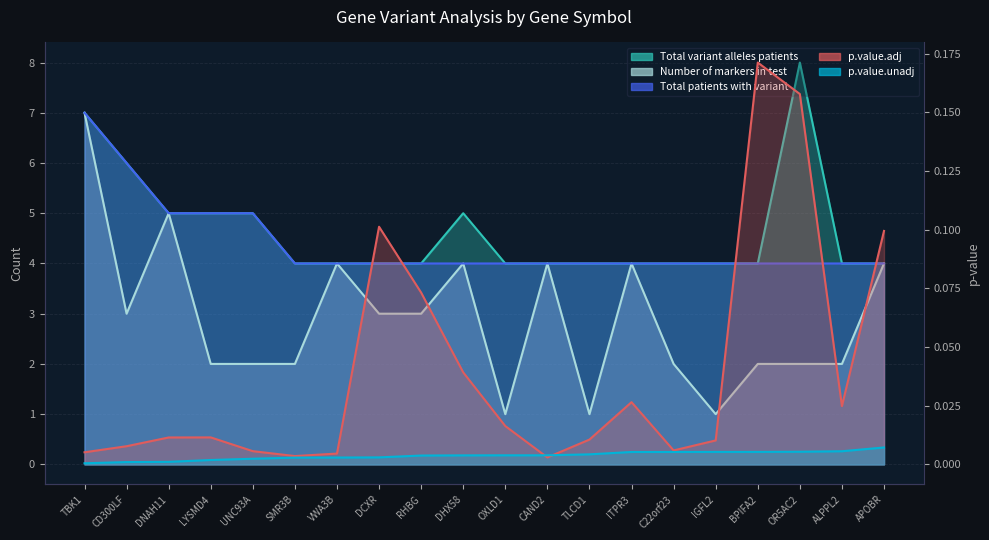

True or false: Number of markers in test and p.value.unadj cross at least once.

False